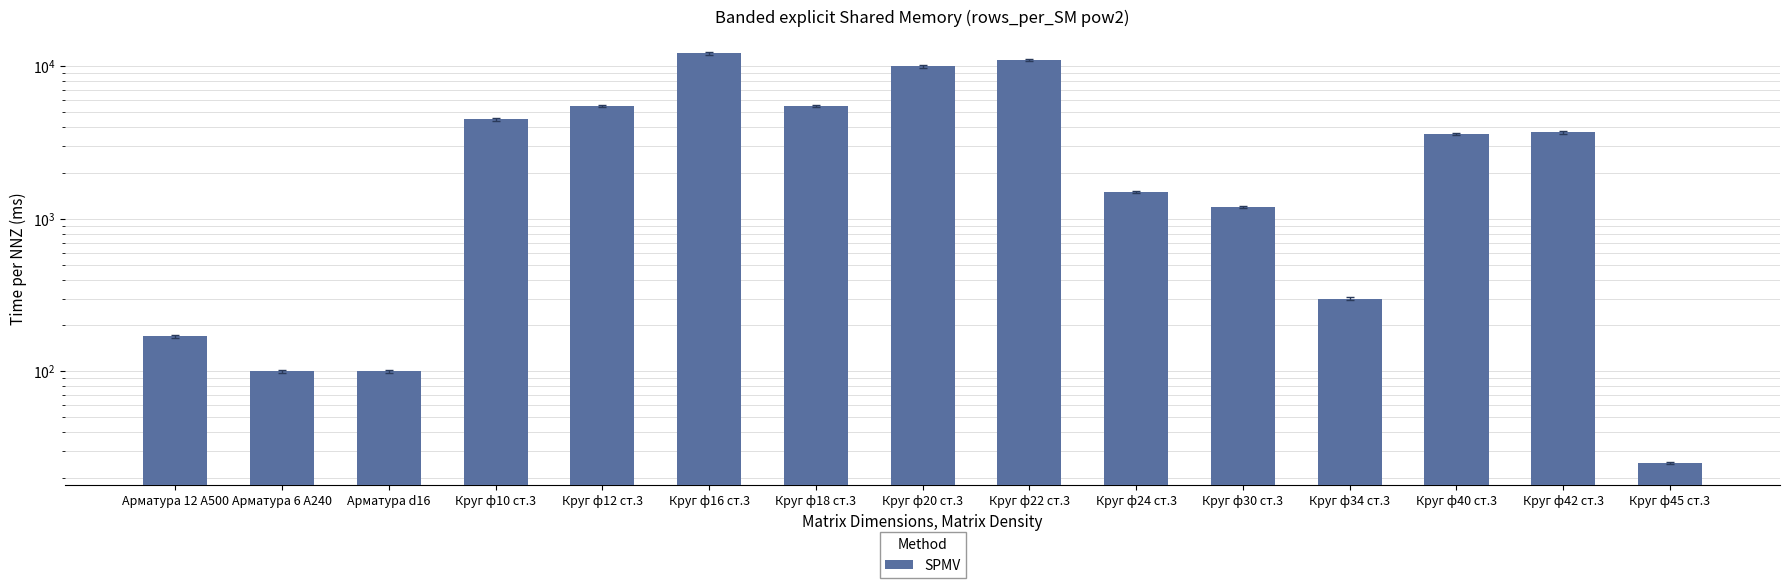

How many values are below 3600?

7